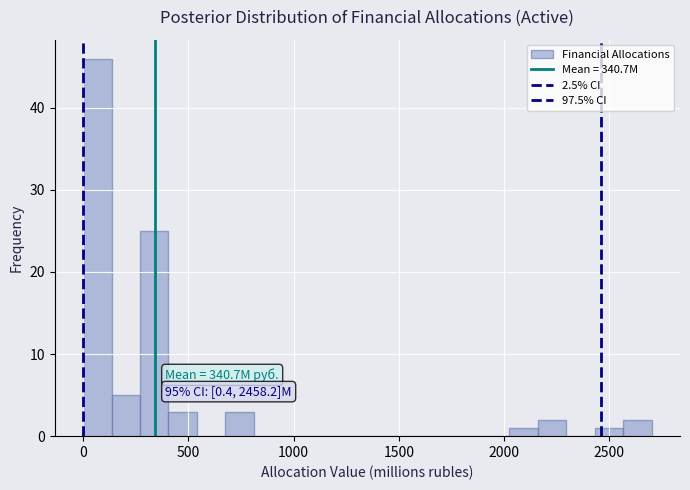

Read against the x-axis, roughly where is the centre of the tallest bar?

50